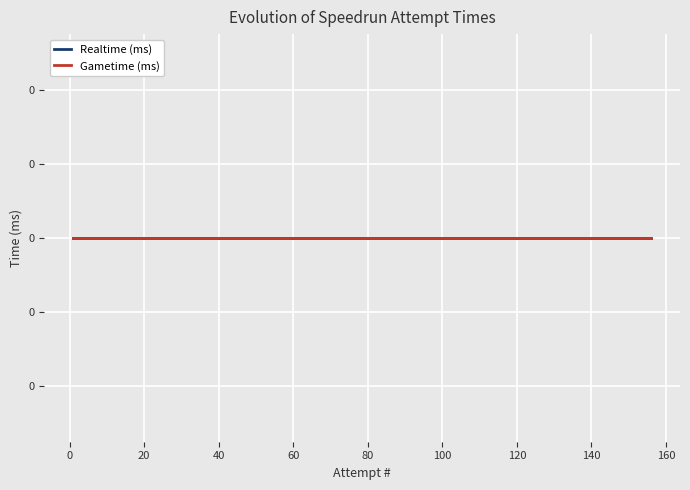

Rank the categories by Gametime (ms) value from lowest to highest.

1, 12, 27, 28, 30, 32, 37, 40, 45, 50, 55, 60, 65, 70, 75, 80, 85, 90, 95, 100